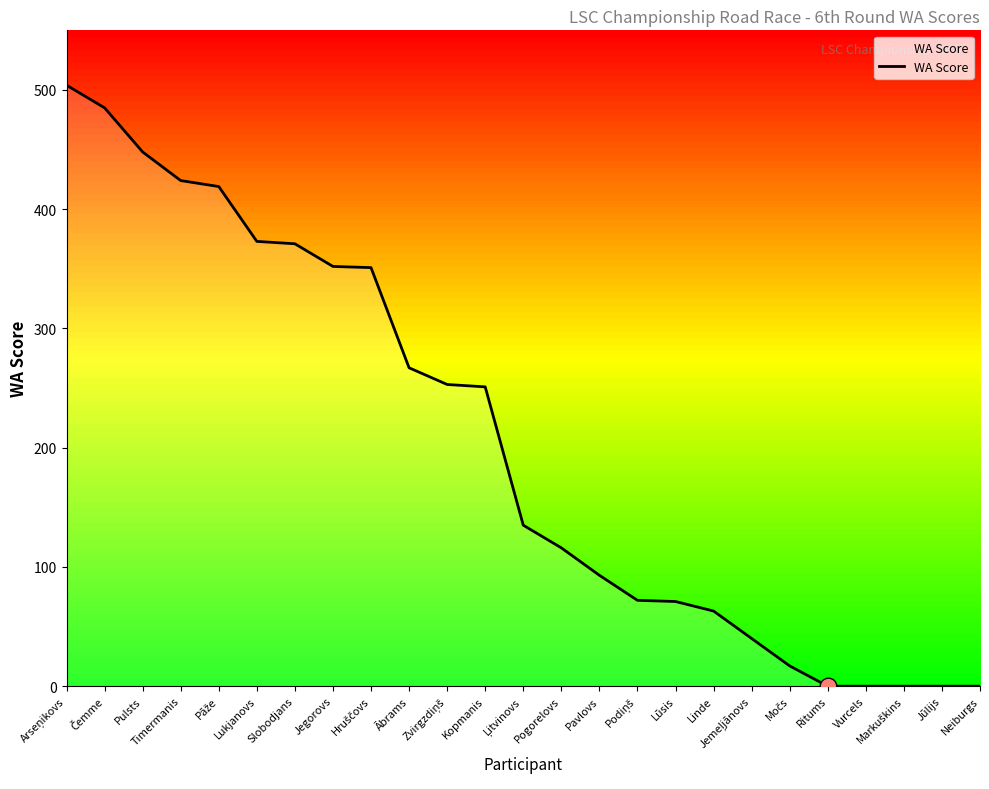

Approximately how many times larger is the value at Pogorelovs compared to Pavlovs?

1.2